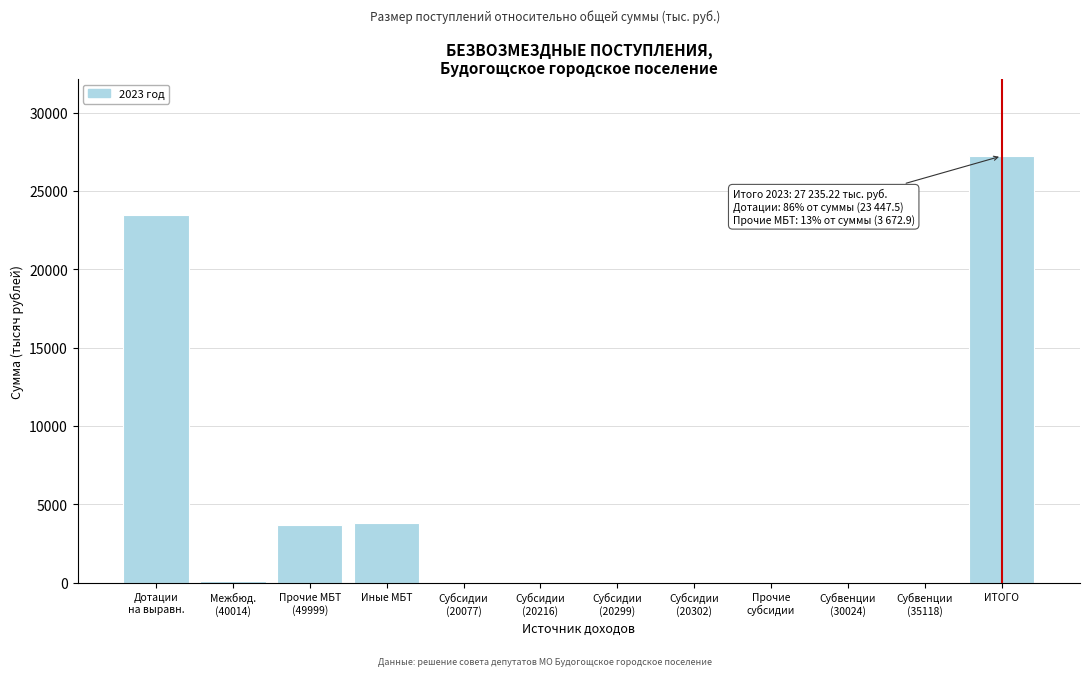

The chart shows a value of 2410.1 at Иные МБТ. True or false?

False